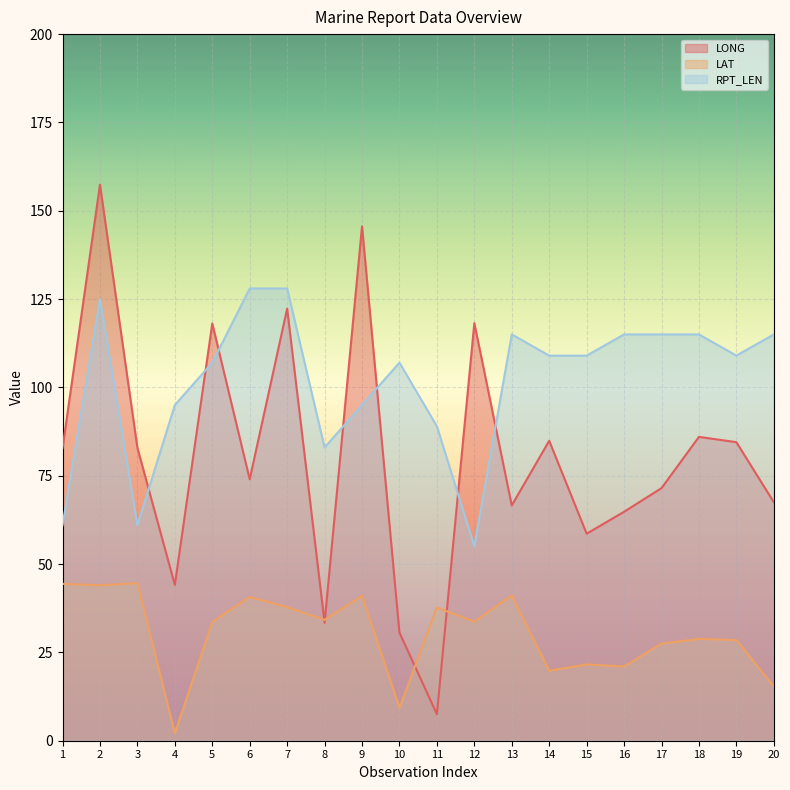

Is the value of LONG at 18 greater than the value of RPT_LEN at 2?

No